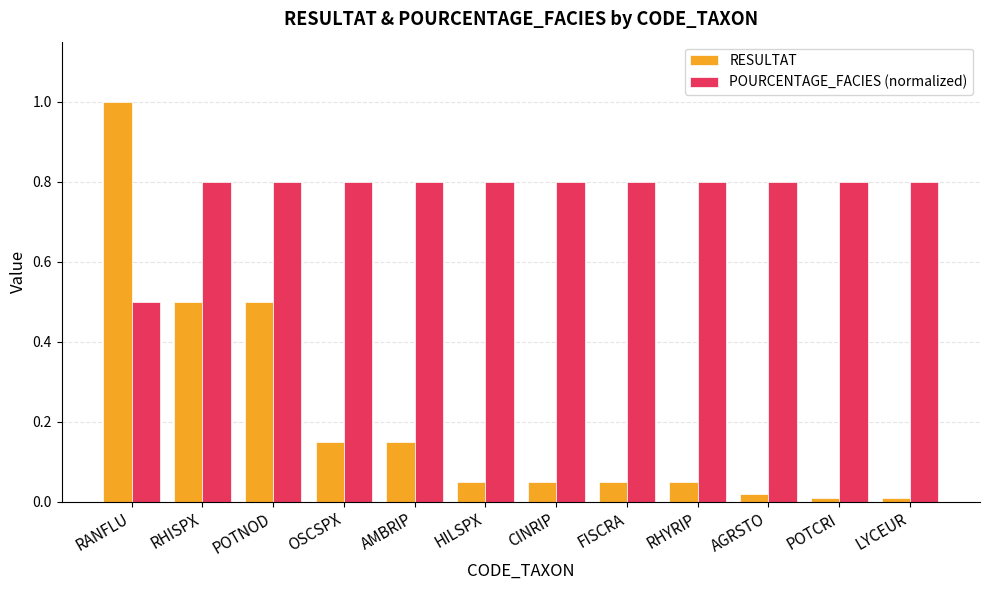

How many bars are there in each group?

2